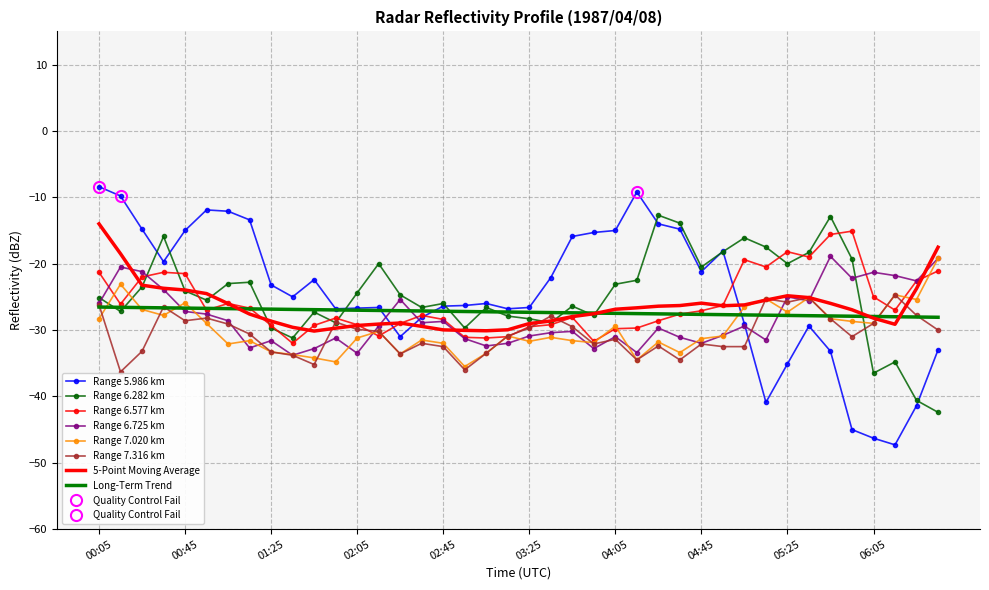

The 7.316 series shows -21.9 at 1987/04/08 04:25. True or false?

False